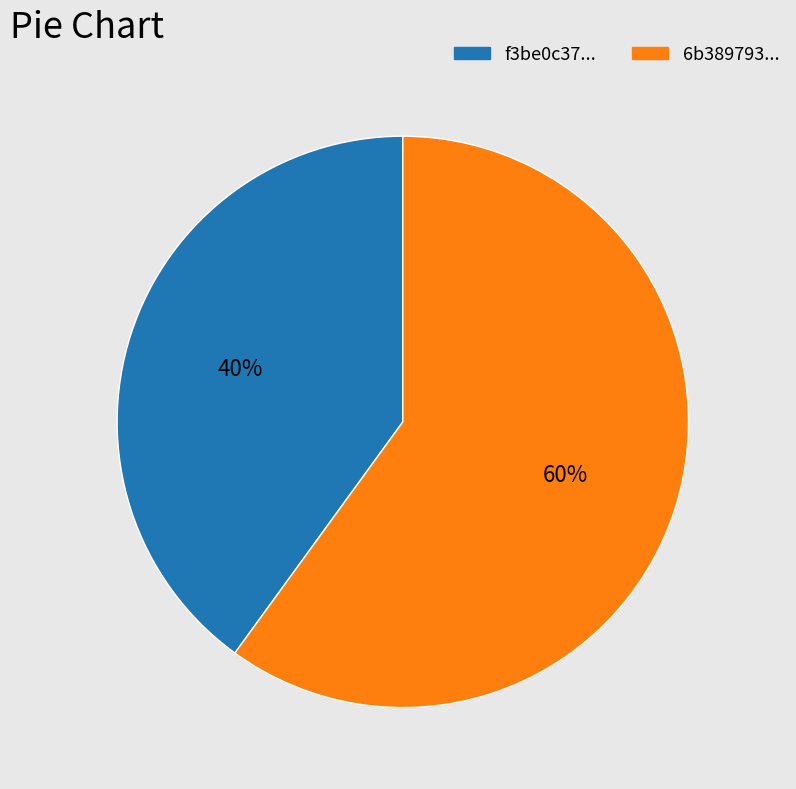

Is there any slice that represents more than half of the pie?

Yes